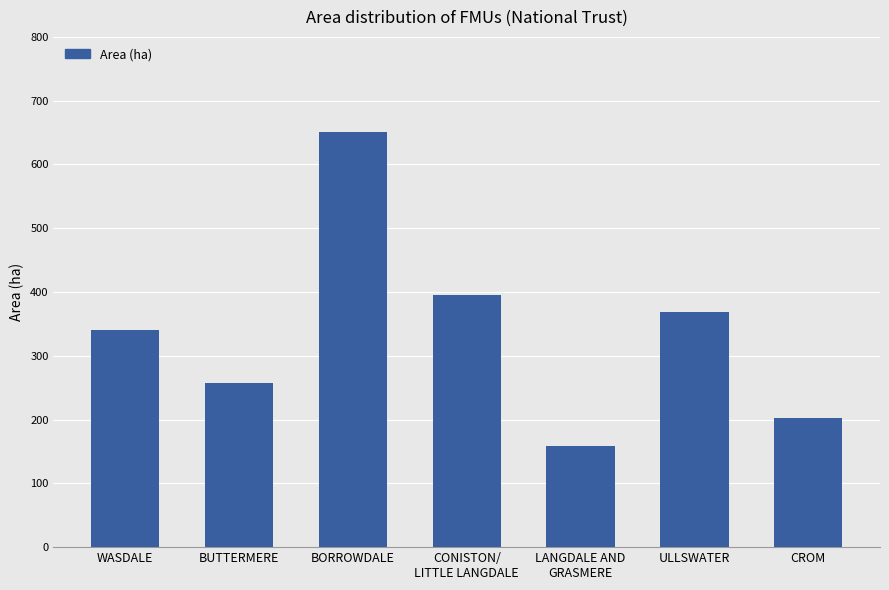

What is the sum of all values?

2374